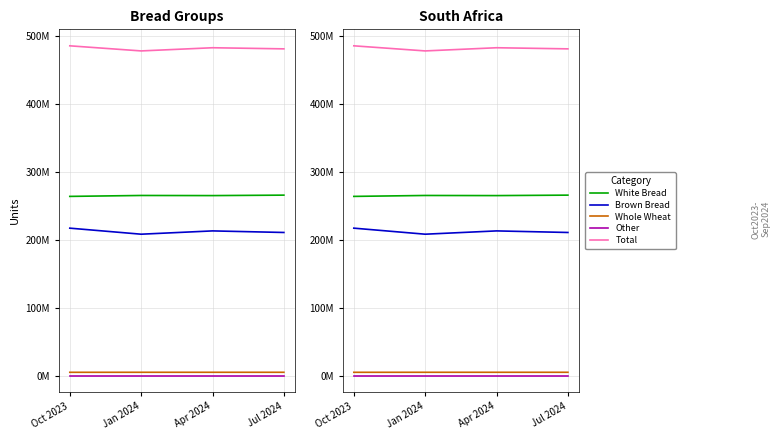

True or false: Whole Wheat has a value of 4770502 at Jul 2024.

True